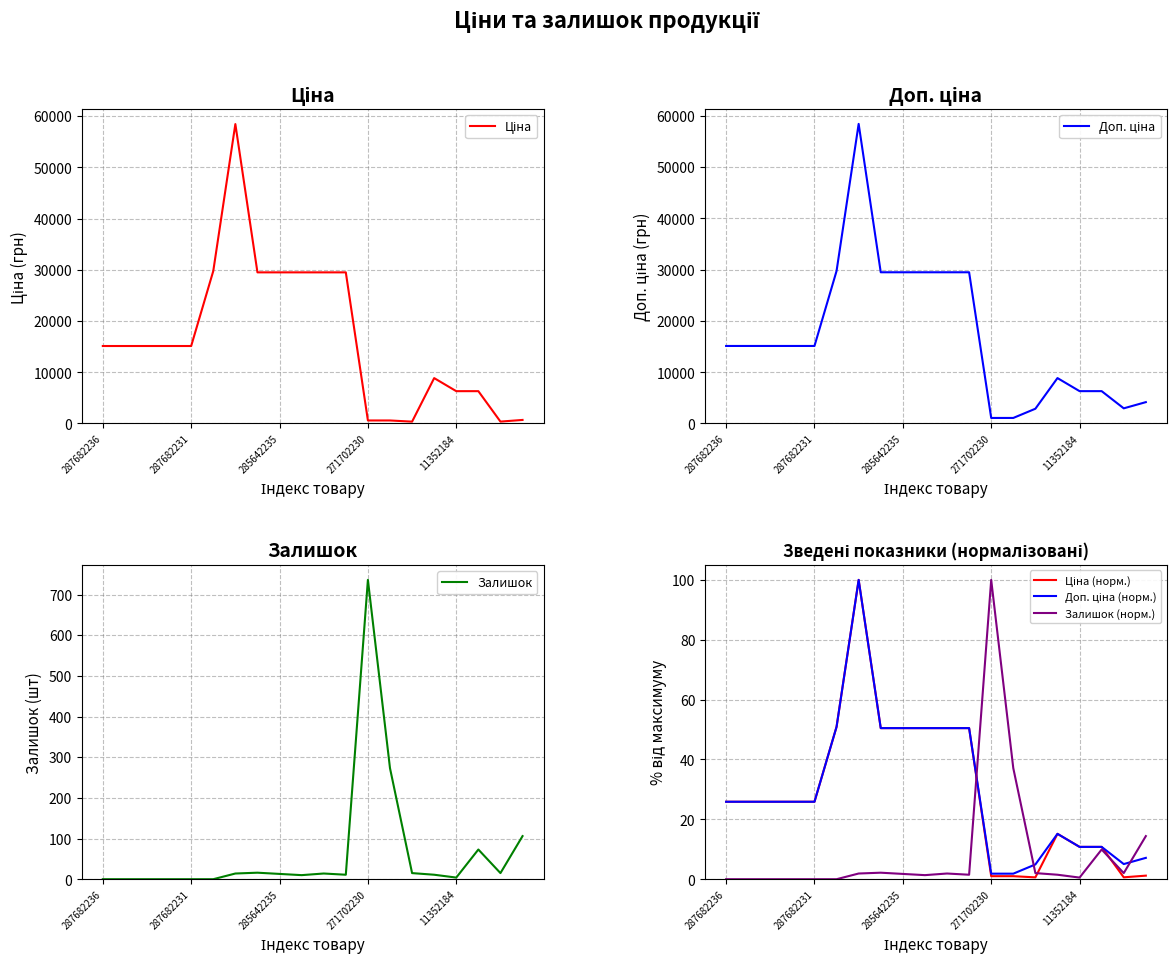

At which label does Залишок (норм.) reach its peak?

271702230